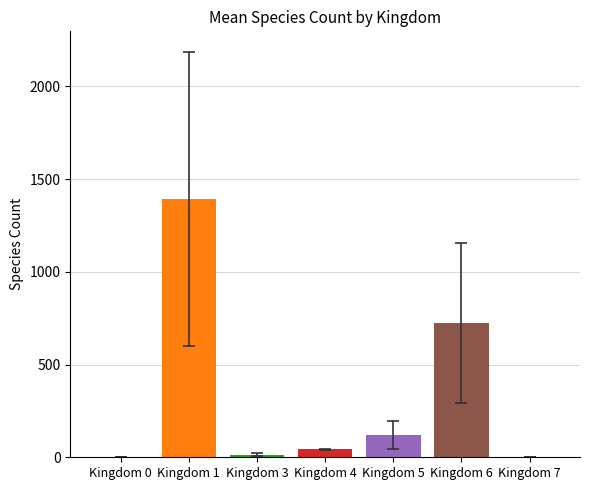

Is it true that the value at Kingdom 1 is 332.8?

False